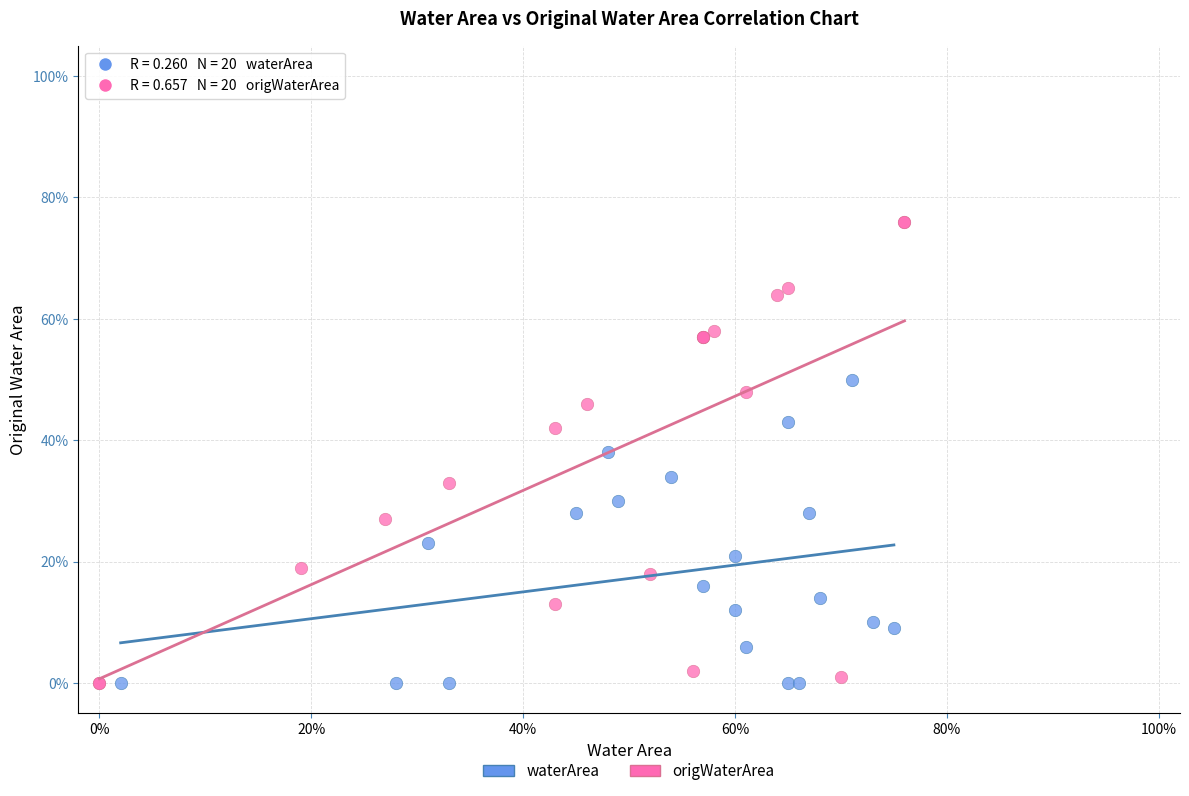

Which series has the largest Y range (max minus min)?

origWaterArea